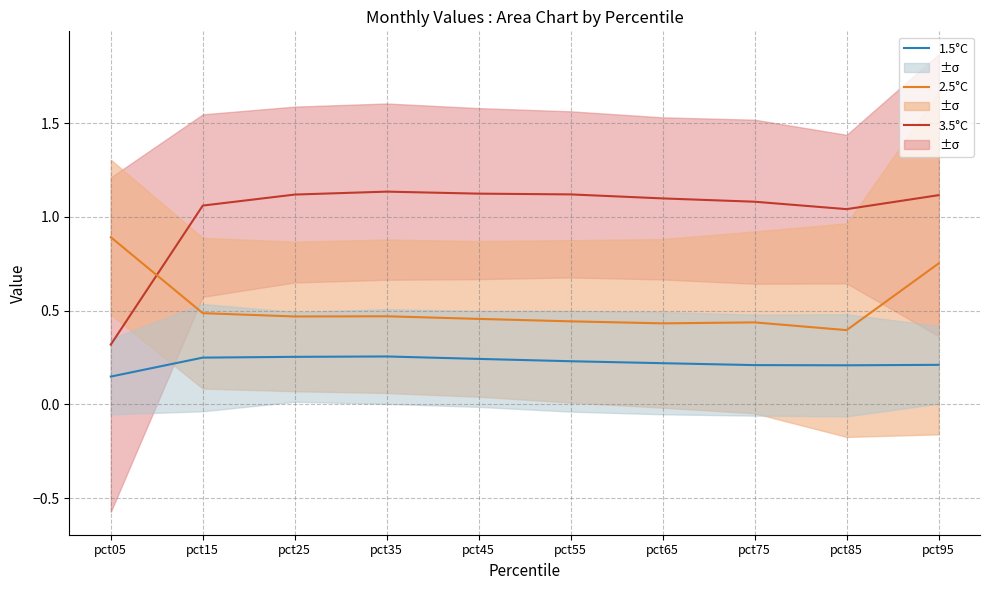

How many lines are shown in the chart?

3